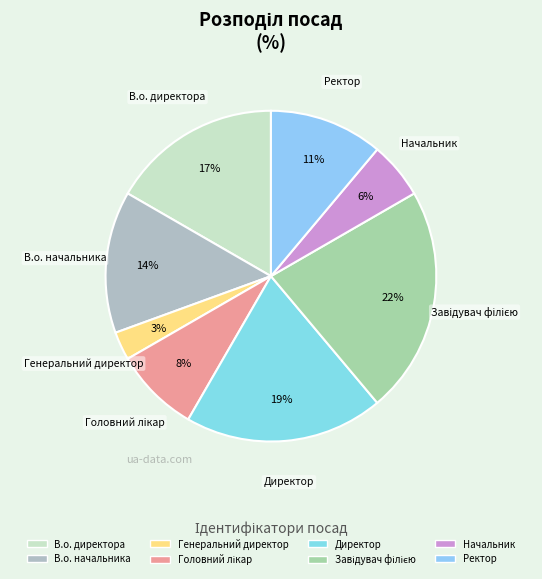

Does any single category account for the majority?

No